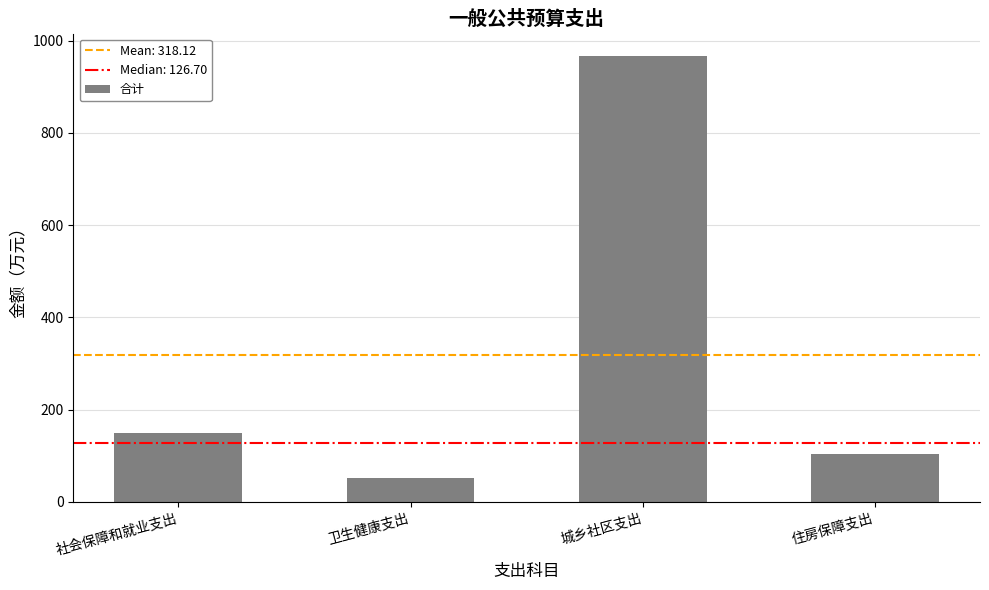

What is the change in value from 社会保障和就业支出 to 住房保障支出?

-47.0